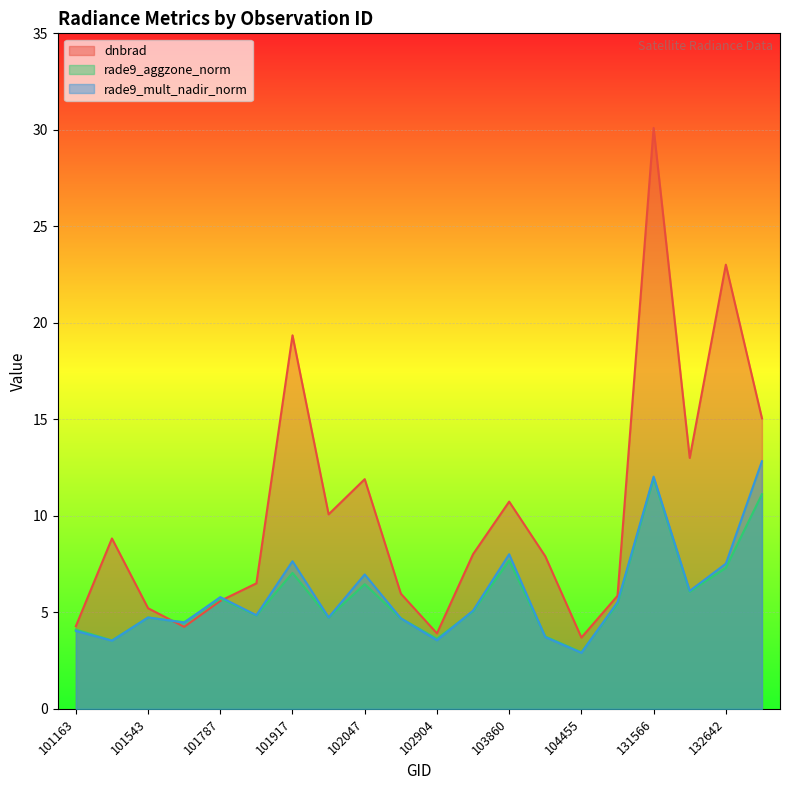

The dnbrad series shows 7.9 at 103979. True or false?

True